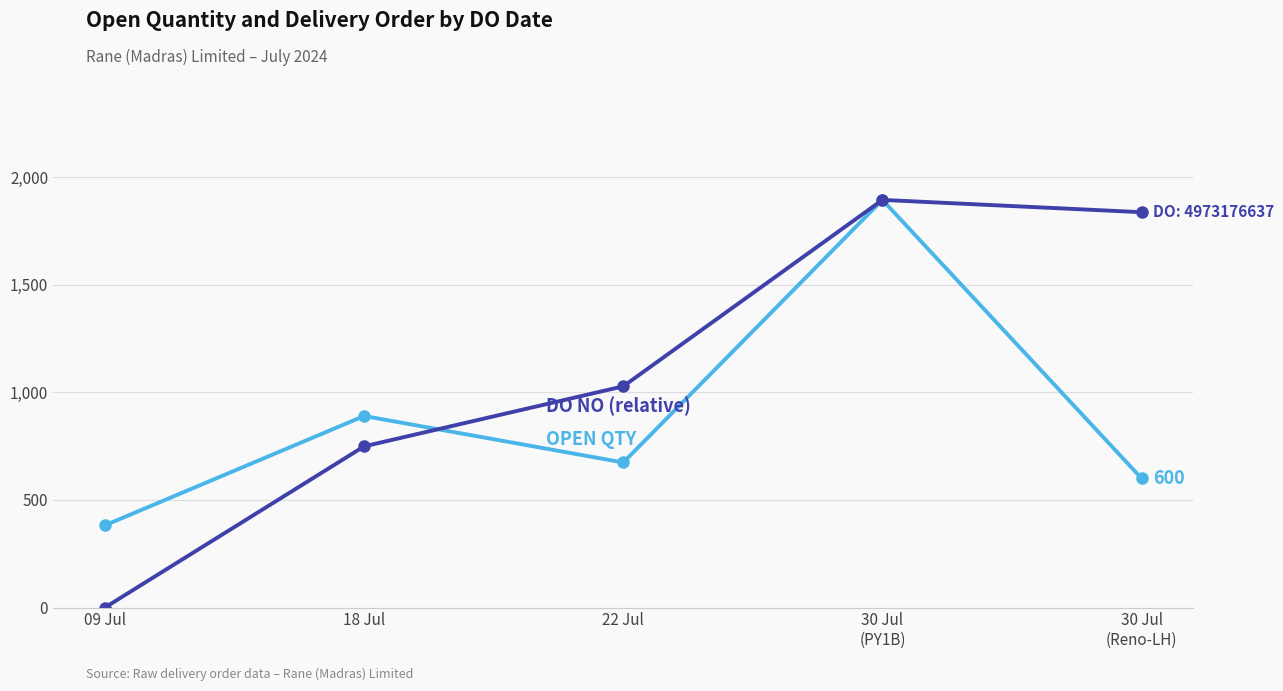

What is the label of the 5th point from the right?

09 Jul